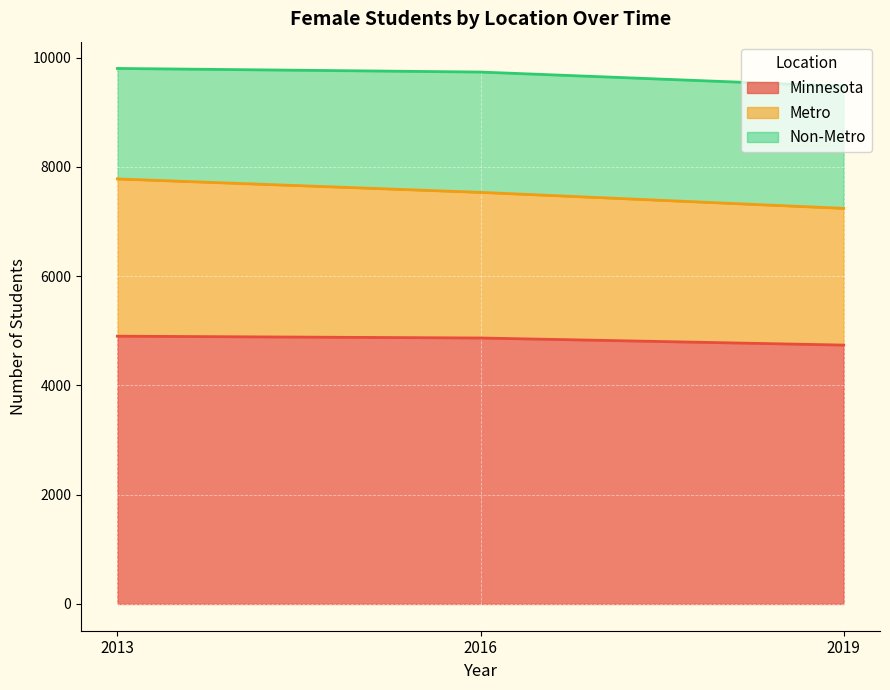

The Minnesota series shows 1595 at 2019. True or false?

False